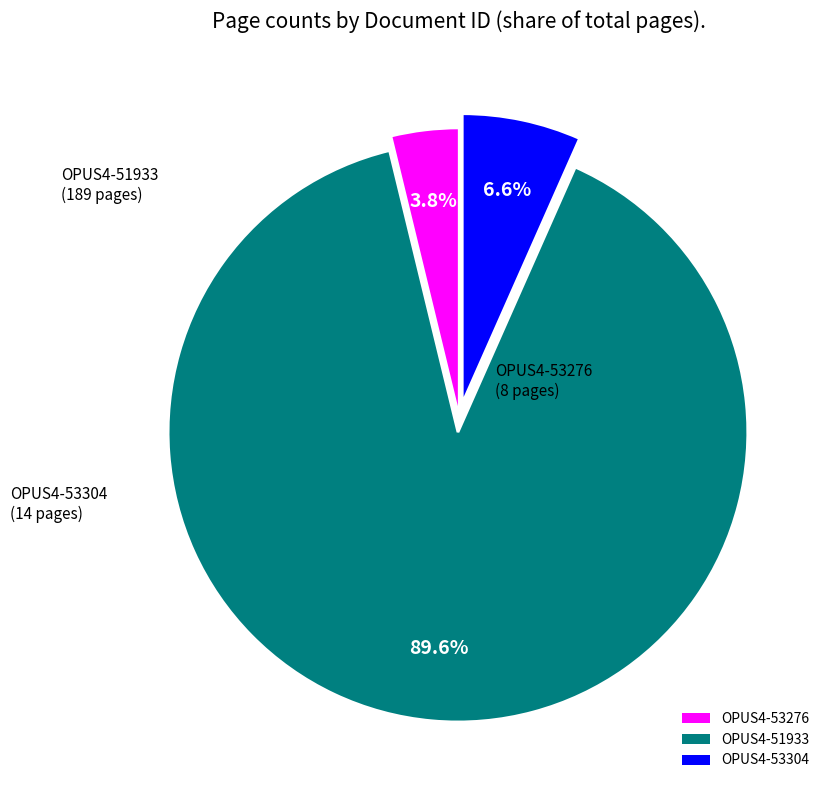

Which slice is the largest?

OPUS4-51933